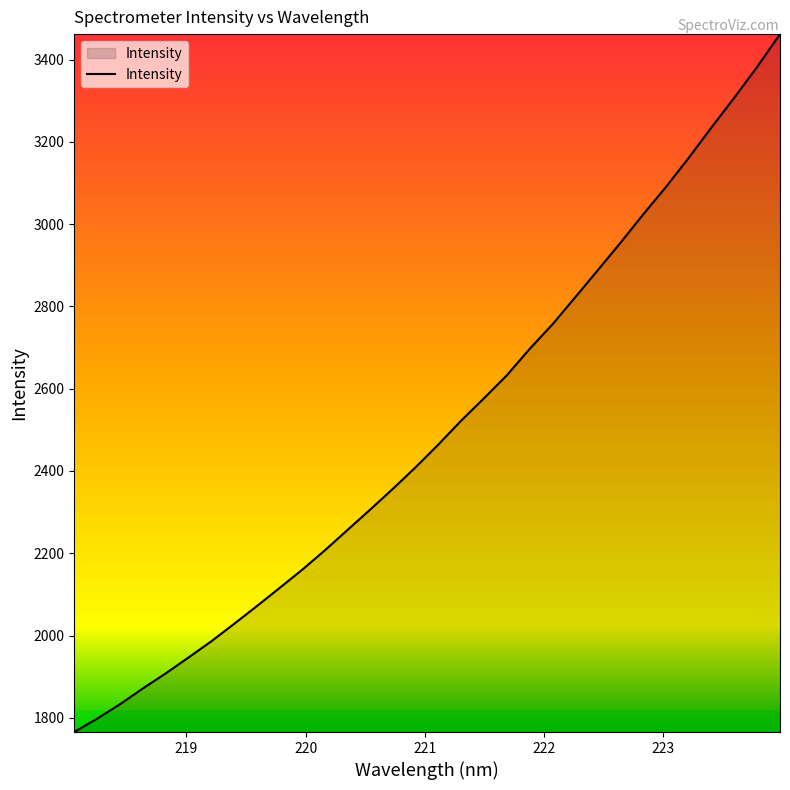

What is the smallest value displayed?

1765.4